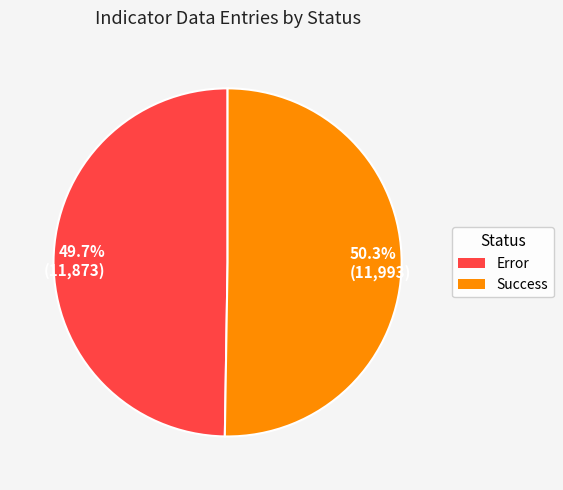

What percentage do Success and Error together represent?

100.0%